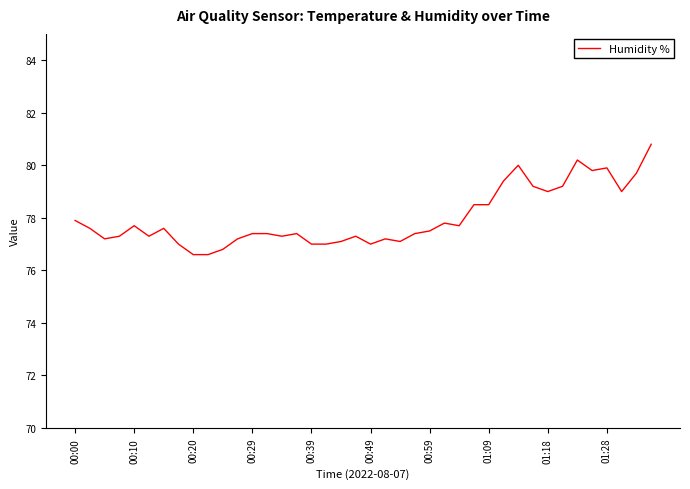

True or false: there are more than 0 points higher than both neighbors.

True